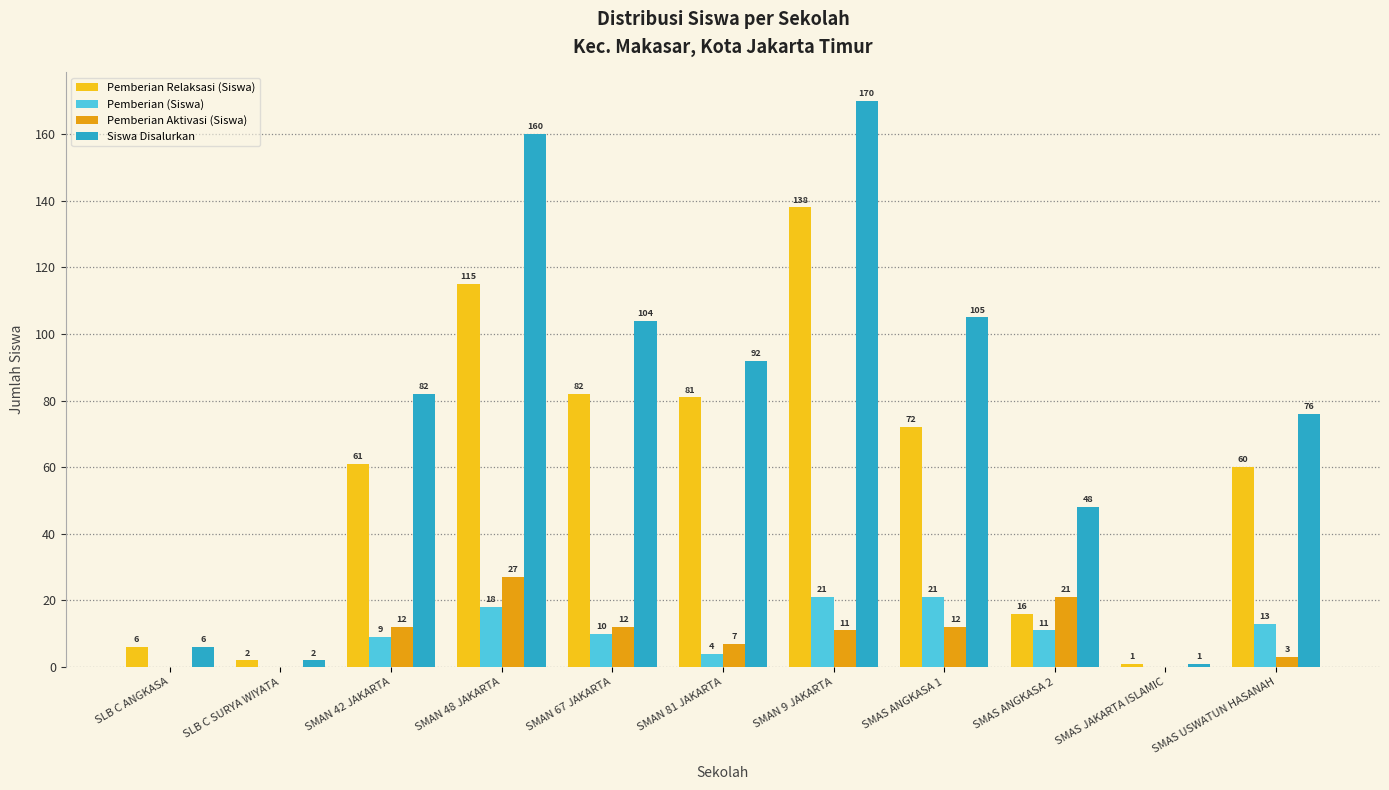

Reading left to right, list all the values displayed in this chart.

Pemberian Relaksasi (Siswa): SLB C ANGKASA=6	SLB C SURYA WIYATA=2	SMAN 42 JAKARTA=61	SMAN 48 JAKARTA=115	SMAN 67 JAKARTA=82	SMAN 81 JAKARTA=81	SMAN 9 JAKARTA=138	SMAS ANGKASA 1=72	SMAS ANGKASA 2=16	SMAS JAKARTA ISLAMIC=1	SMAS USWATUN HASANAH=60
Pemberian (Siswa): SLB C ANGKASA=0	SLB C SURYA WIYATA=0	SMAN 42 JAKARTA=9	SMAN 48 JAKARTA=18	SMAN 67 JAKARTA=10	SMAN 81 JAKARTA=4	SMAN 9 JAKARTA=21	SMAS ANGKASA 1=21	SMAS ANGKASA 2=11	SMAS JAKARTA ISLAMIC=0	SMAS USWATUN HASANAH=13
Pemberian Aktivasi (Siswa): SLB C ANGKASA=0	SLB C SURYA WIYATA=0	SMAN 42 JAKARTA=12	SMAN 48 JAKARTA=27	SMAN 67 JAKARTA=12	SMAN 81 JAKARTA=7	SMAN 9 JAKARTA=11	SMAS ANGKASA 1=12	SMAS ANGKASA 2=21	SMAS JAKARTA ISLAMIC=0	SMAS USWATUN HASANAH=3
Siswa Disalurkan: SLB C ANGKASA=6	SLB C SURYA WIYATA=2	SMAN 42 JAKARTA=82	SMAN 48 JAKARTA=160	SMAN 67 JAKARTA=104	SMAN 81 JAKARTA=92	SMAN 9 JAKARTA=170	SMAS ANGKASA 1=105	SMAS ANGKASA 2=48	SMAS JAKARTA ISLAMIC=1	SMAS USWATUN HASANAH=76